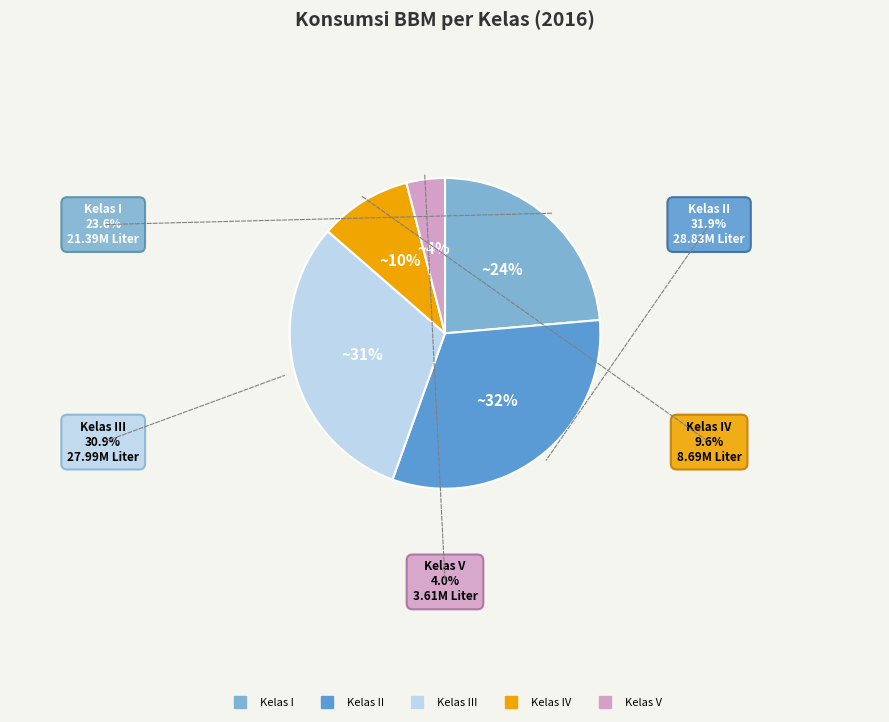

Is there a majority slice in this chart?

No